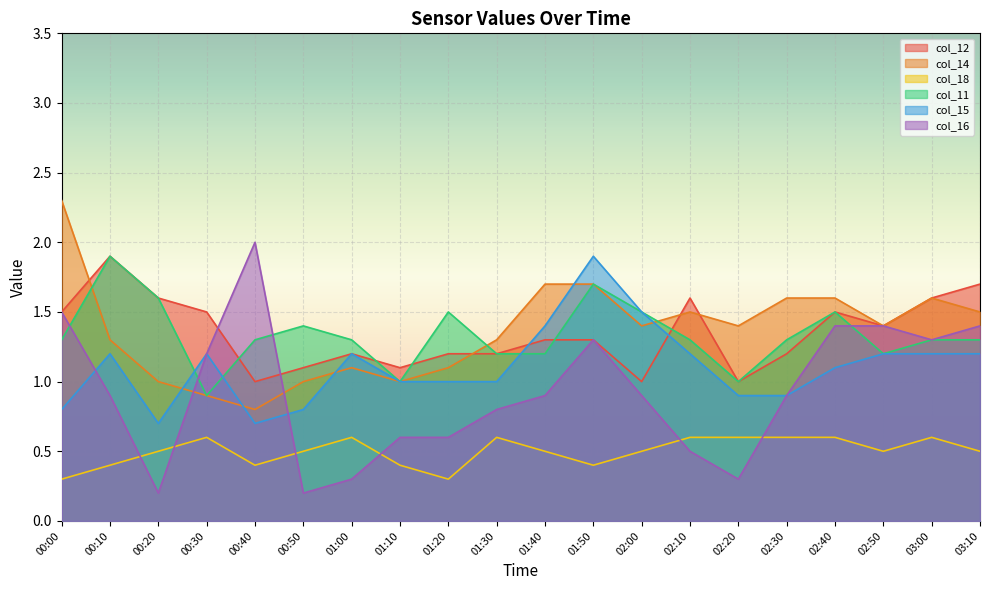

What position from the left is 00:30?

4